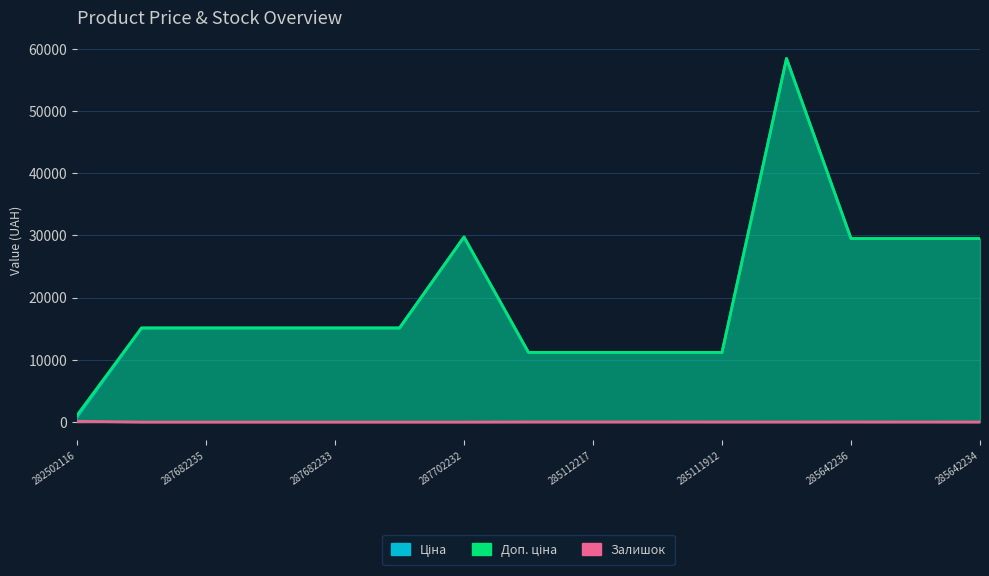

What is the value of the Доп. ціна point at the 8th from the left?

11188.2